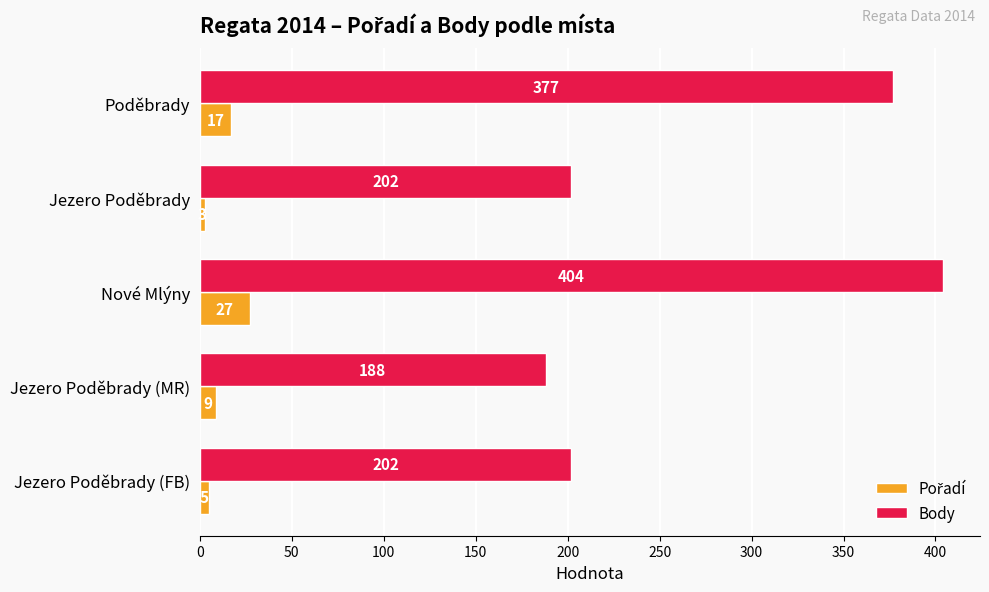

The value of Body at Jezero Poděbrady (MR) is 336. True or false?

False